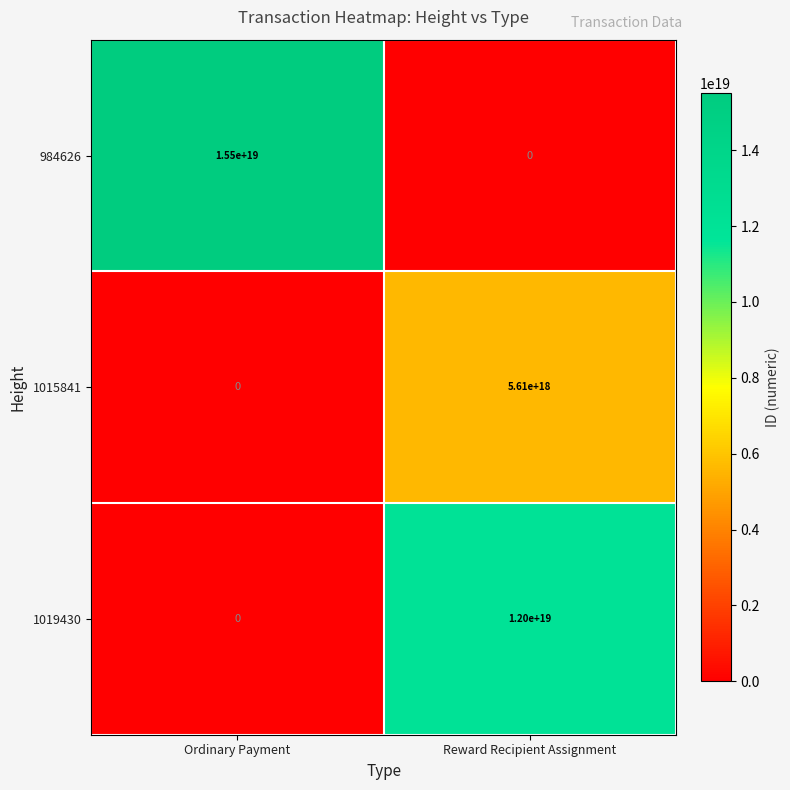

Which series has the largest range (max minus min)?

984626